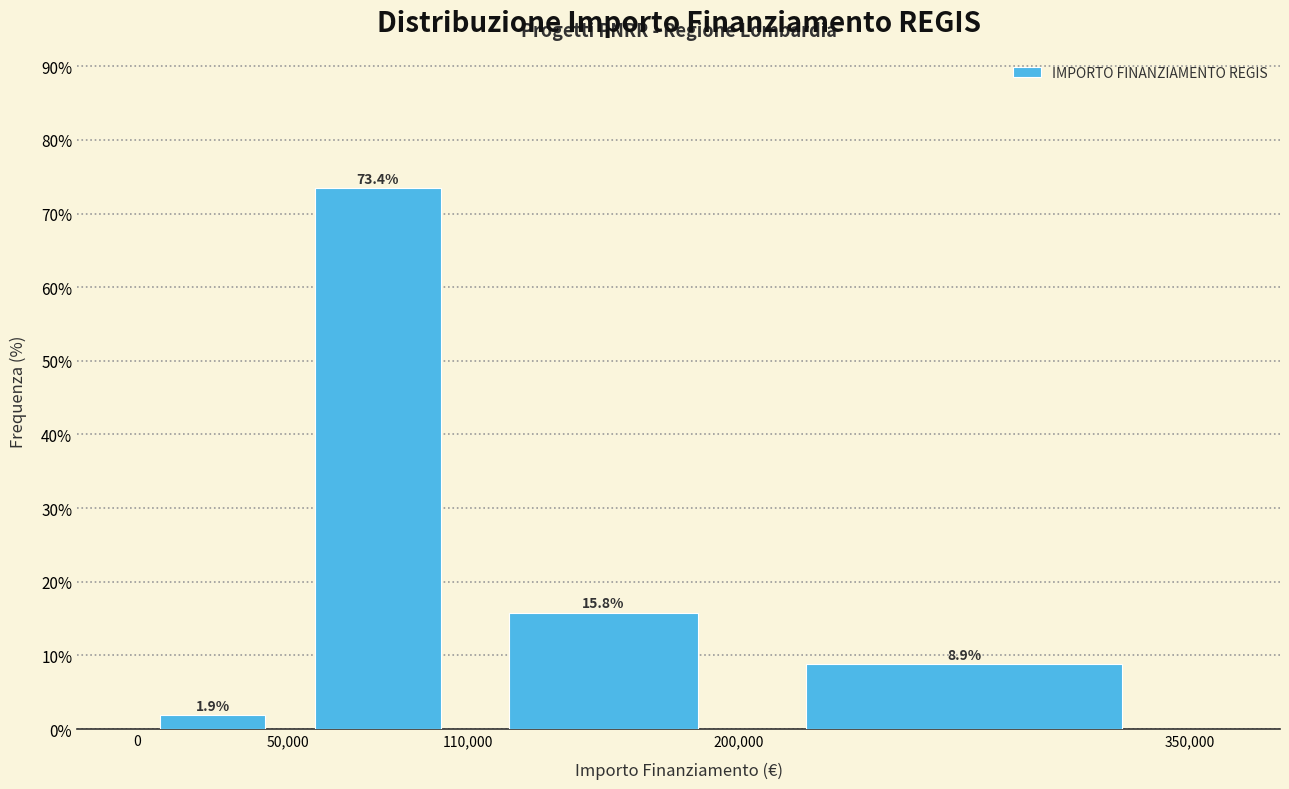

Reading left to right, transcribe this chart: for each bar, give the range it covers on the x-axis and its height.

0 to 50,000: 1.9
50,000 to 110,000: 73.4
110,000 to 200,000: 15.8
200,000 to 350,000: 8.9